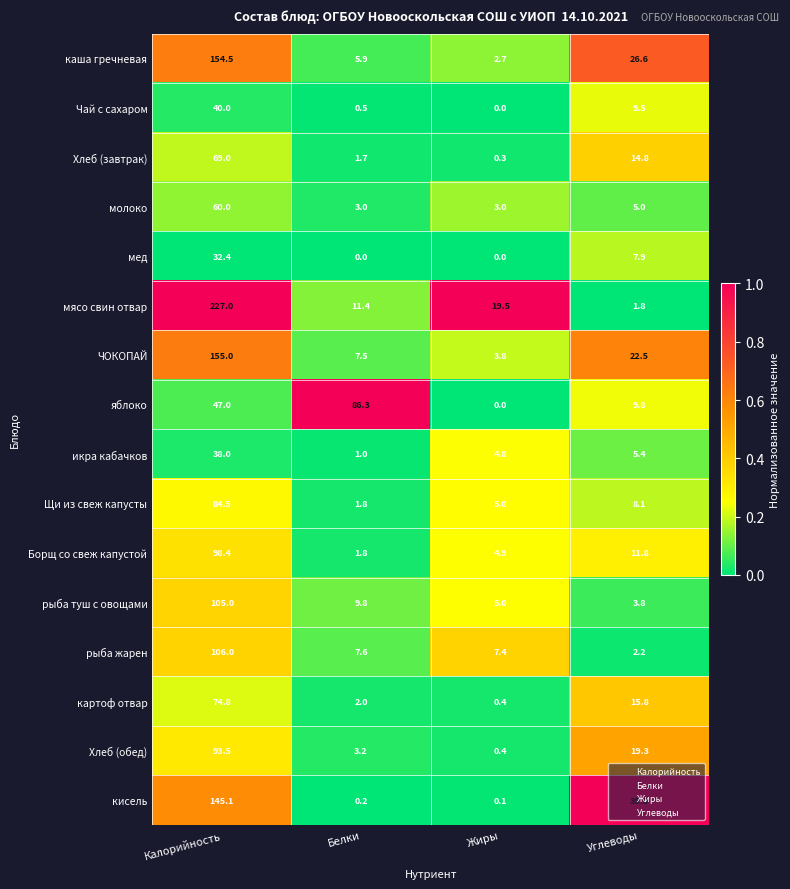

What is the average value of the икра кабачков series?

12.3